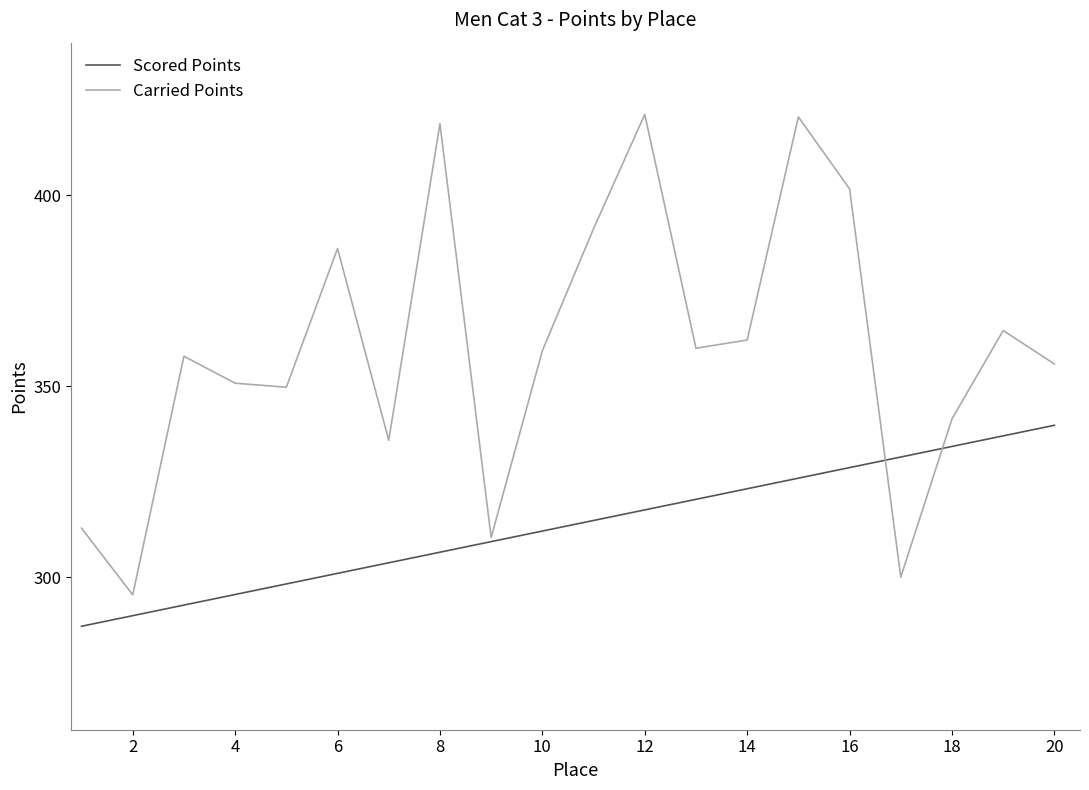

Which series has the largest range (max minus min)?

Carried Points